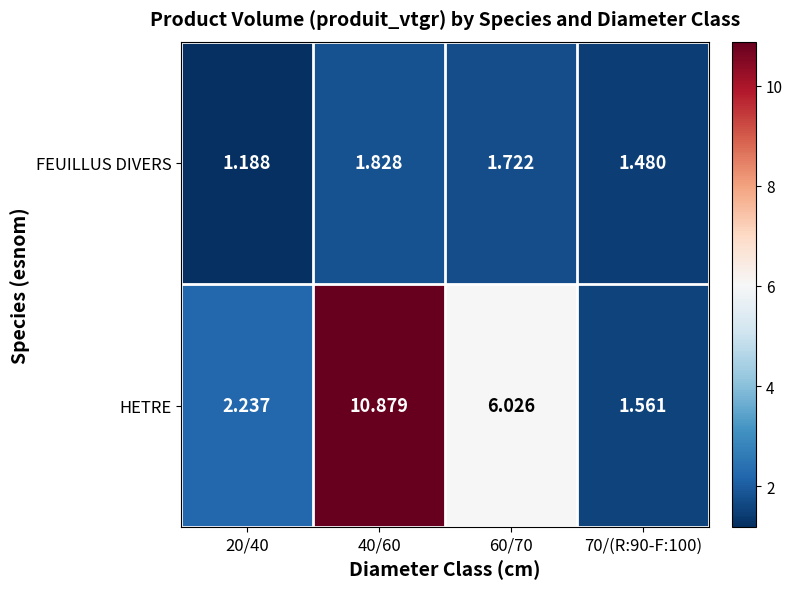

Which series has the largest range (max minus min)?

HETRE